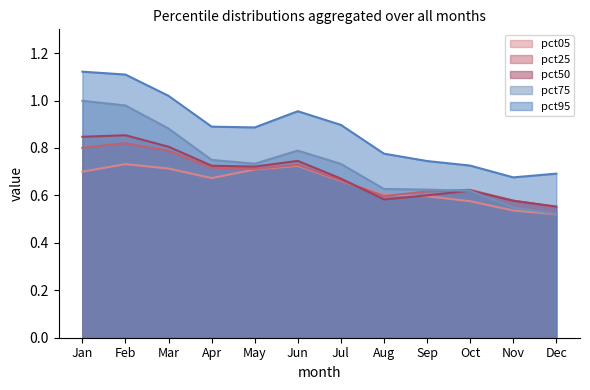

At which category does pct75 reach its first local peak?

Jun